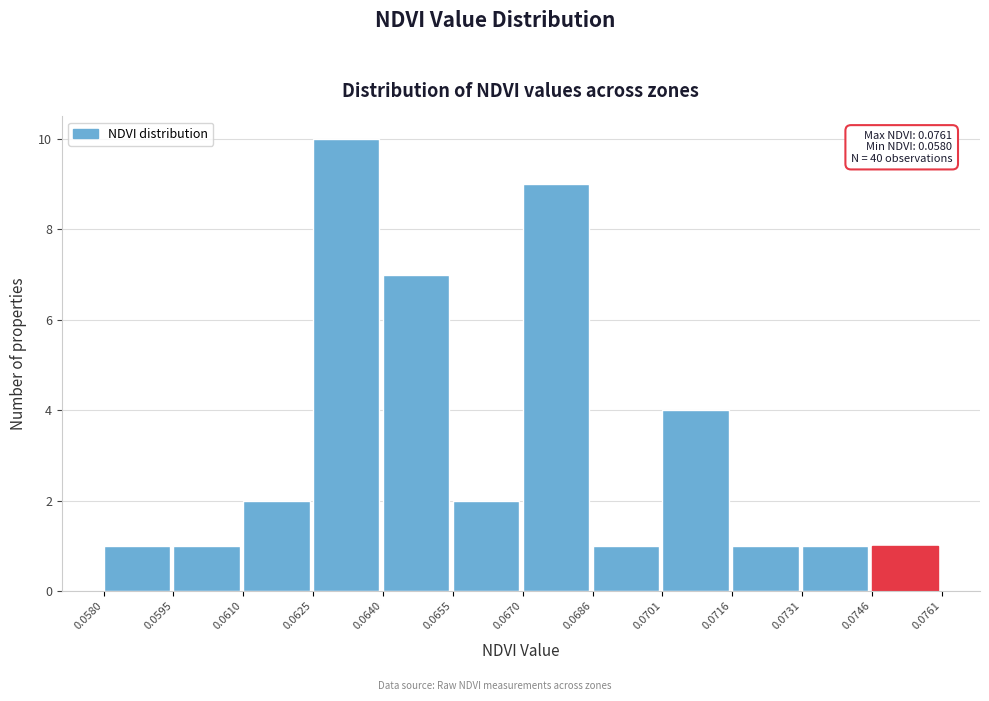

Over which range of the x-axis is the bar tallest?

0.0625 to 0.0640